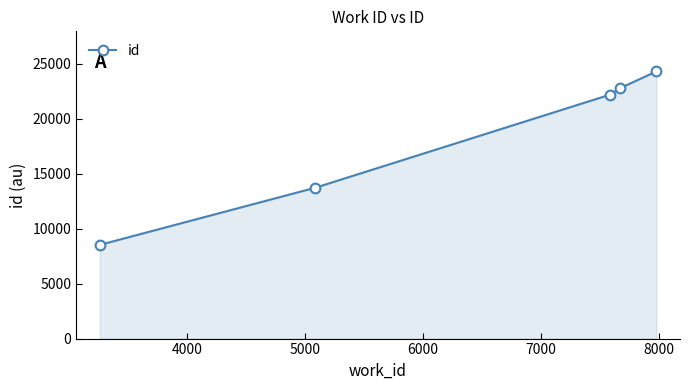

What is the value of the 5th point from the left?

24288